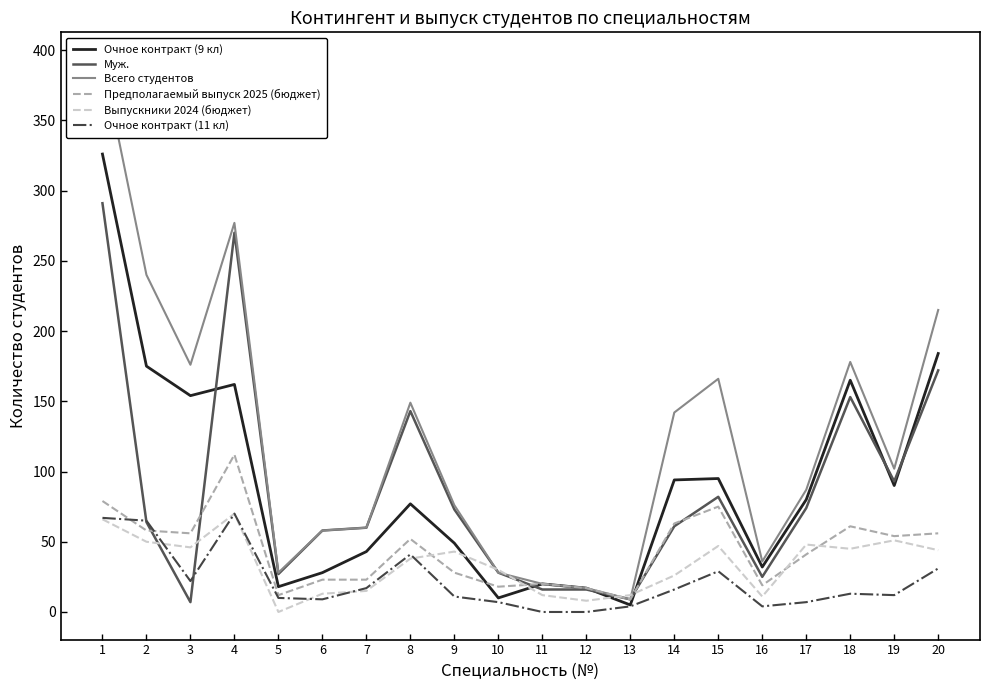

How many times do Очное контракт (11 кл) and Выпускники 2024 (бюджет) cross each other?

4